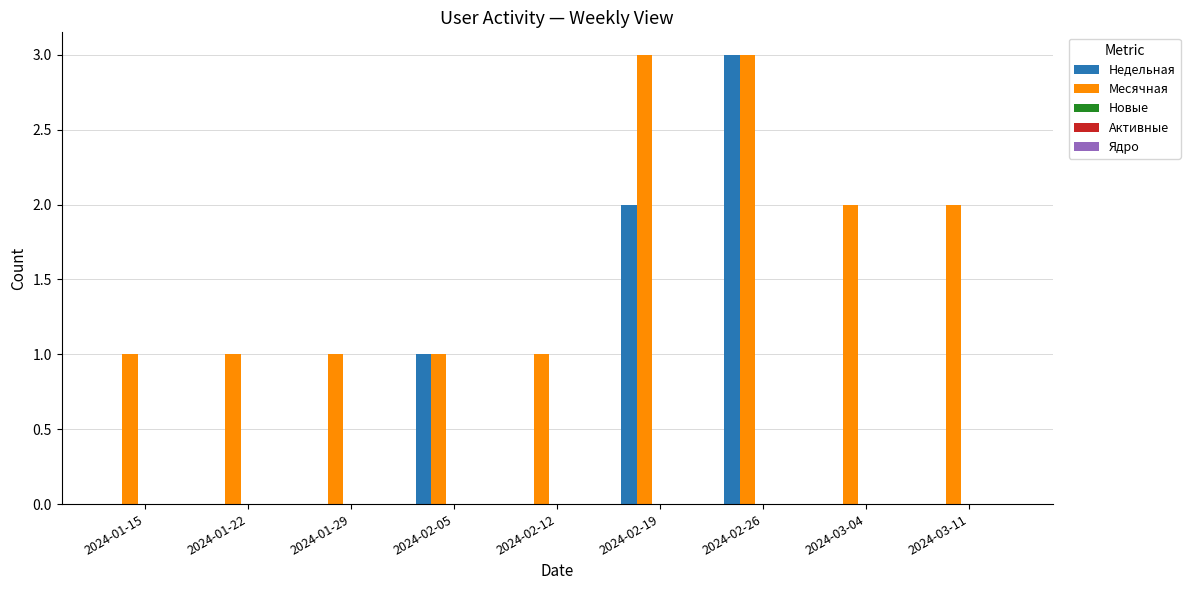

Between 2024-01-15 and 2024-02-05, which series saw the biggest shift?

Недельная